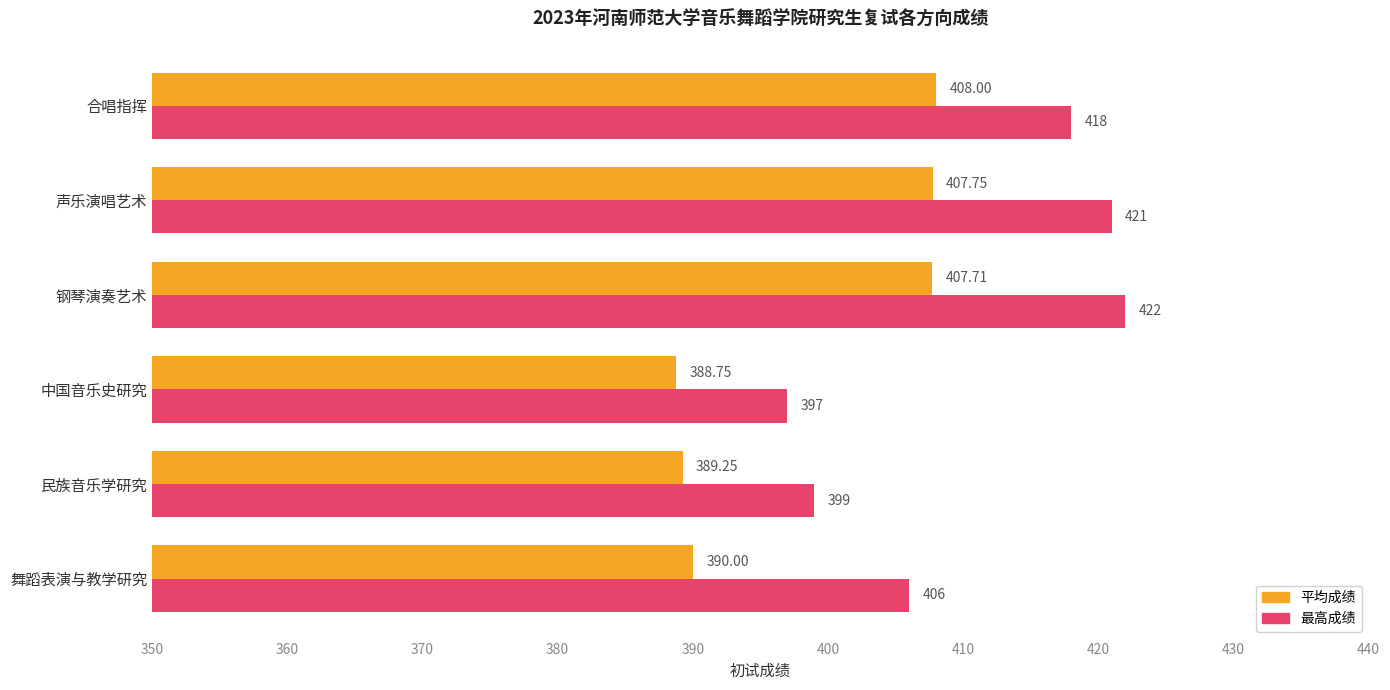

At which category is the sum across all series the highest?

钢琴演奏艺术